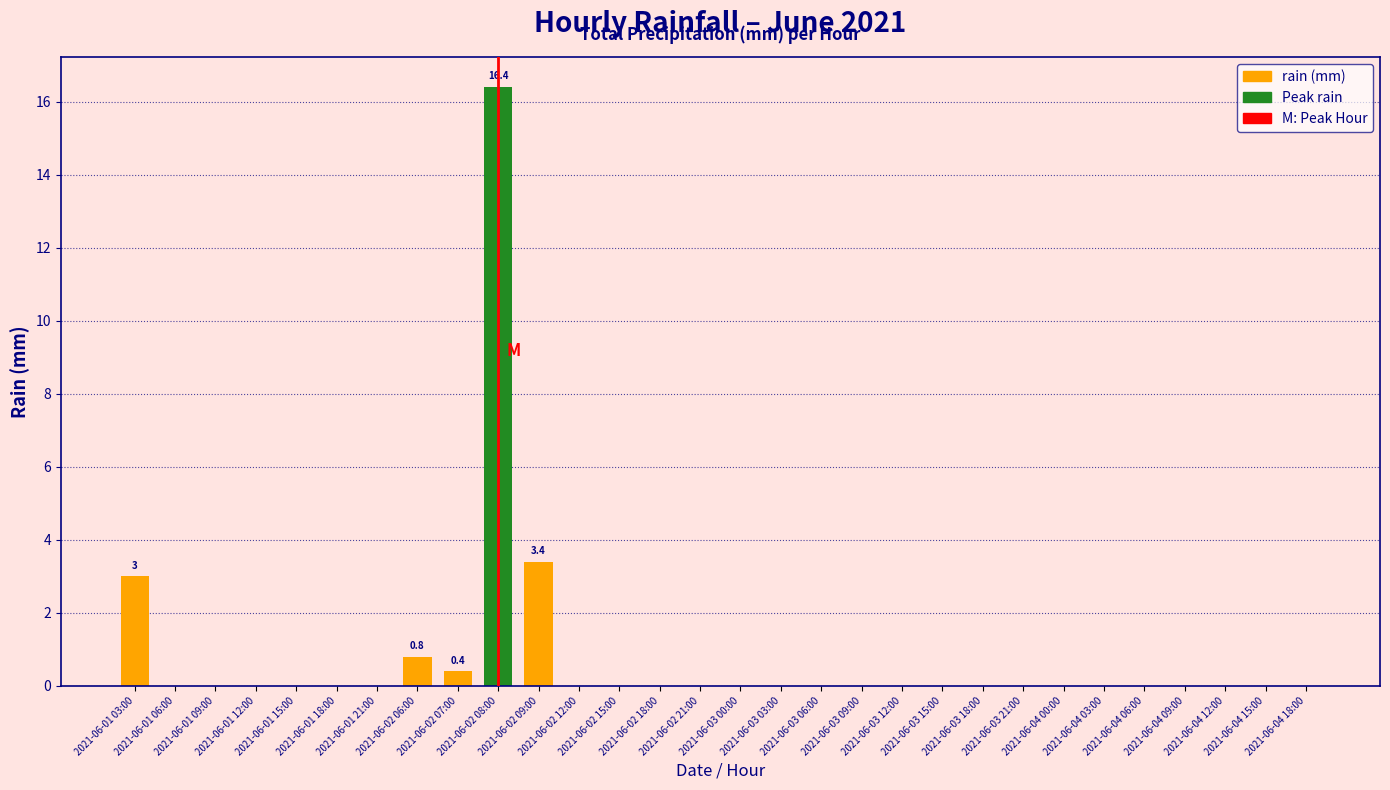

The value at 2021-06-04 00:00 is 0.0. True or false?

True